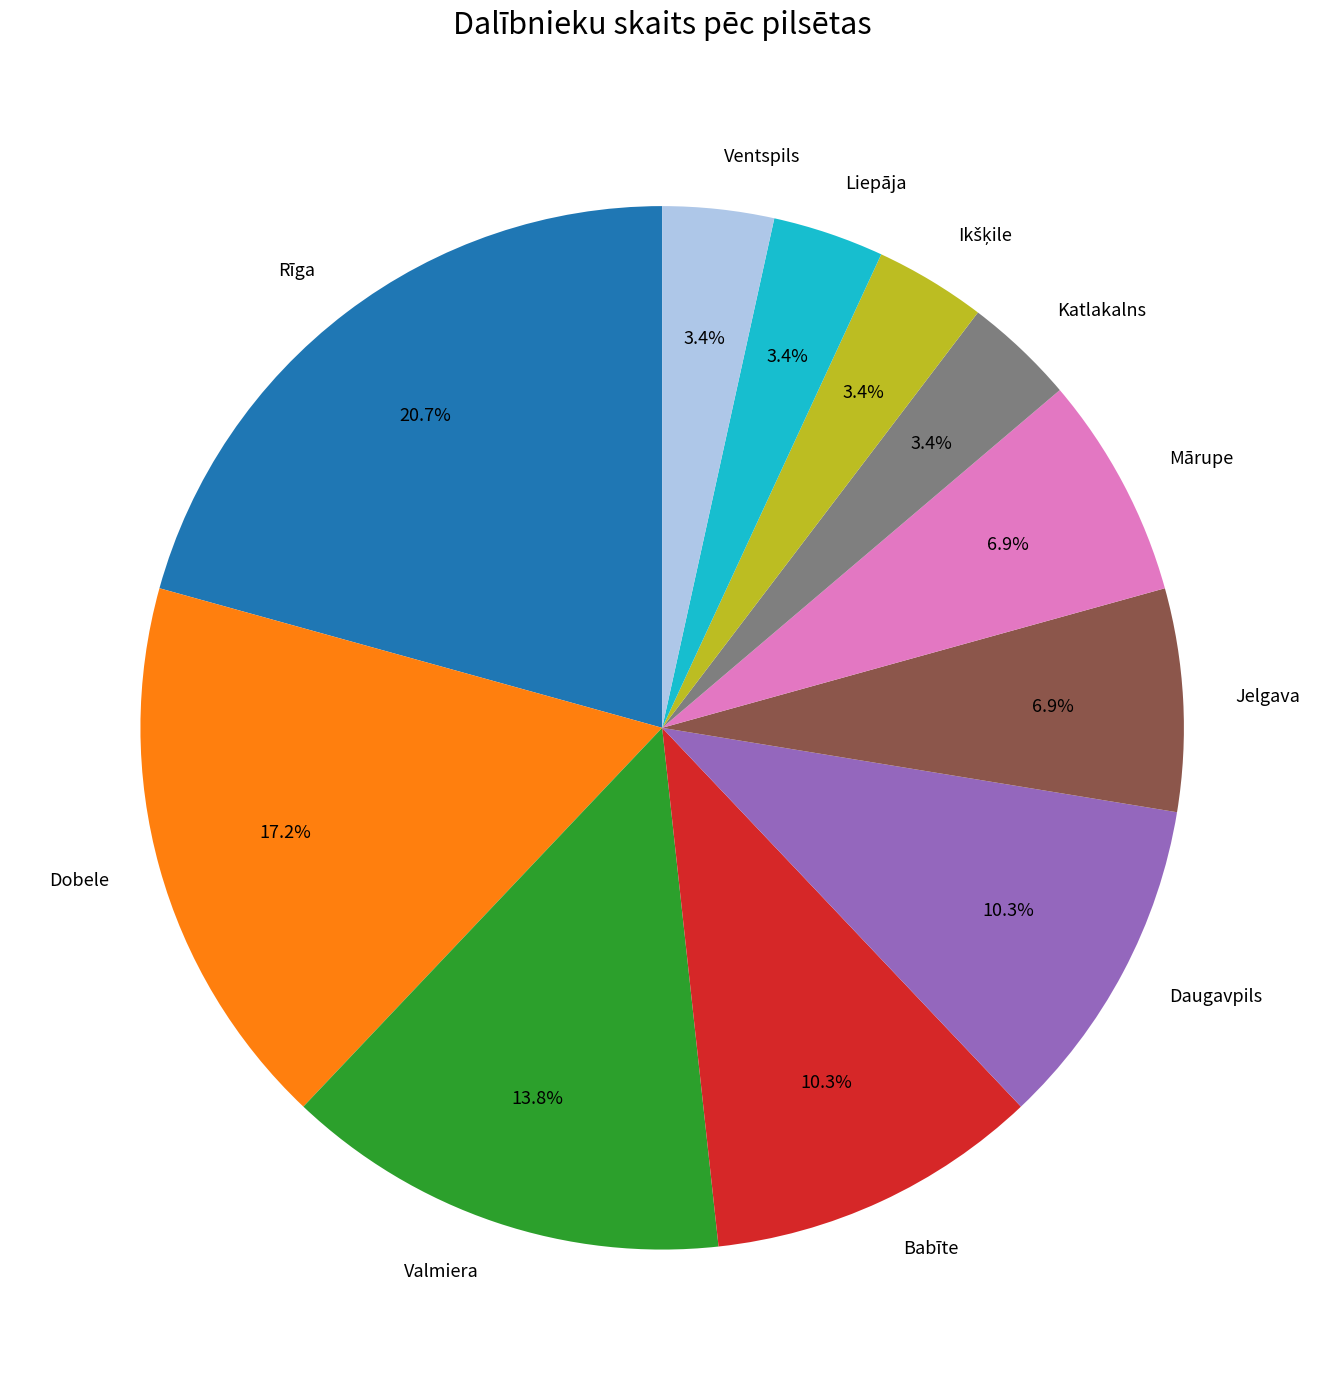

What portion of the pie excludes Jelgava?

93.1%